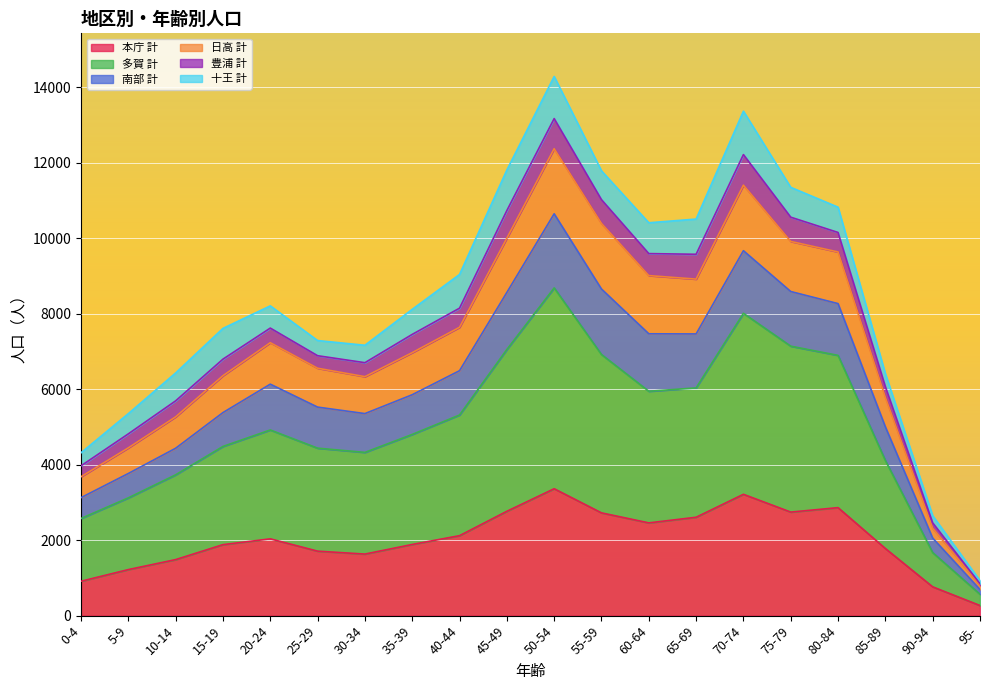

At how many categories does at least one series exceed 3359?

18